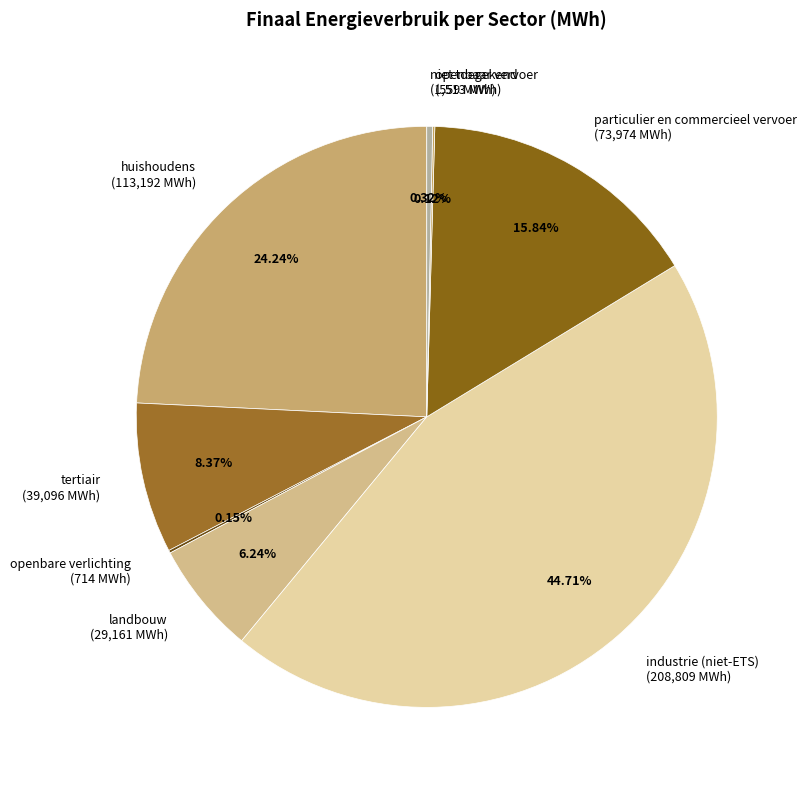

What percentage is NOT represented by tertiair?

91.6%